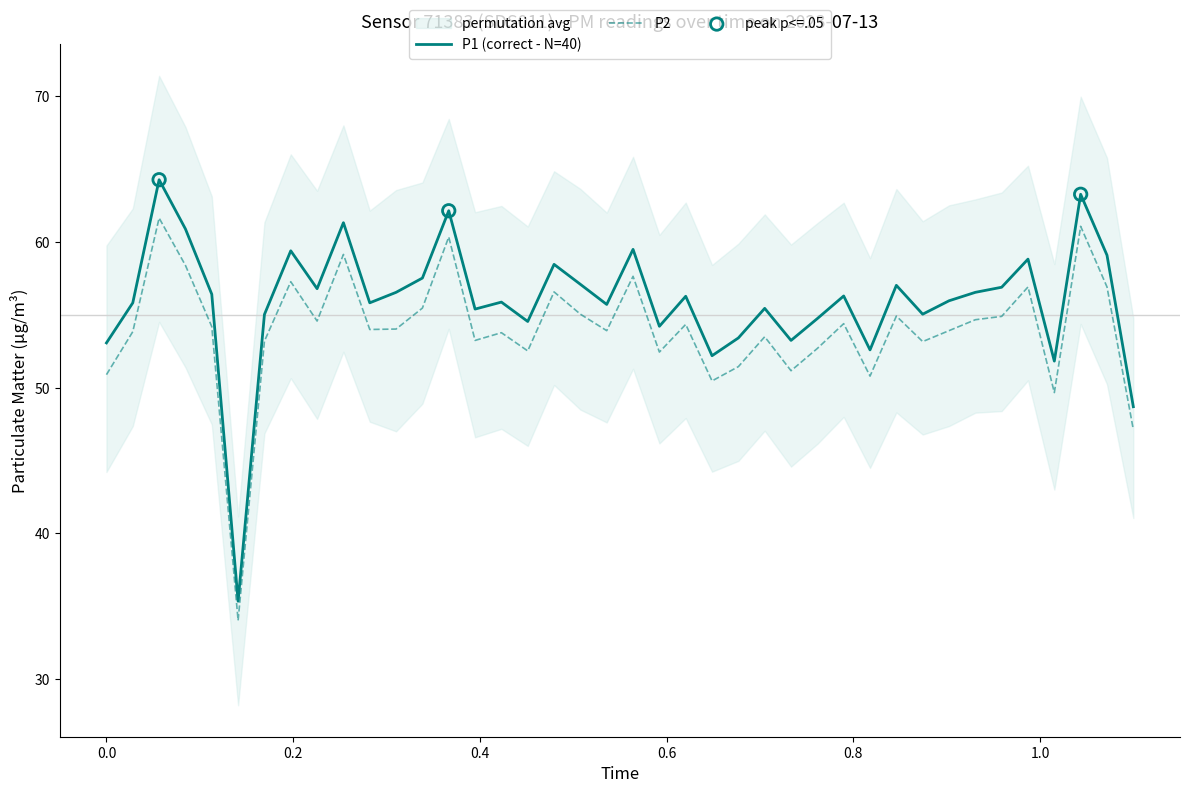

Which series reaches the maximum Y coordinate?

P1